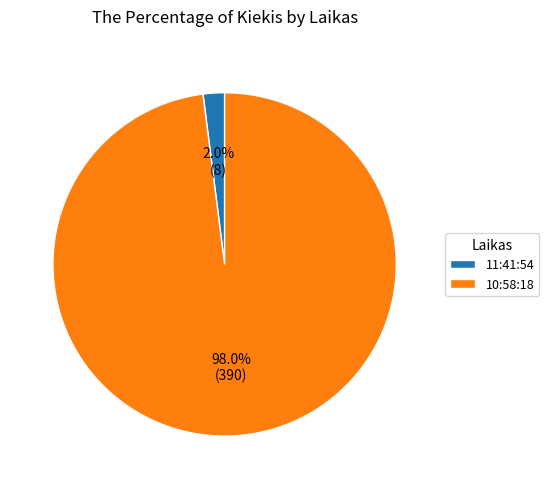

What percentage is the 10:58:18 slice, to the nearest percent?

98%